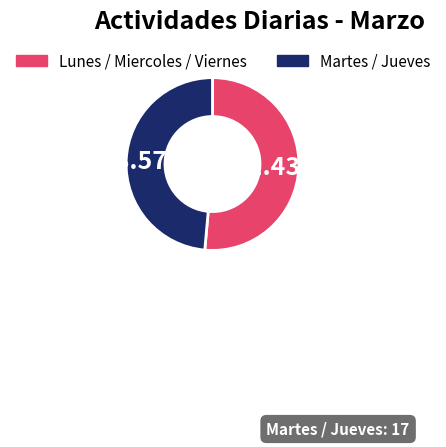

Does any single category account for the majority?

Yes